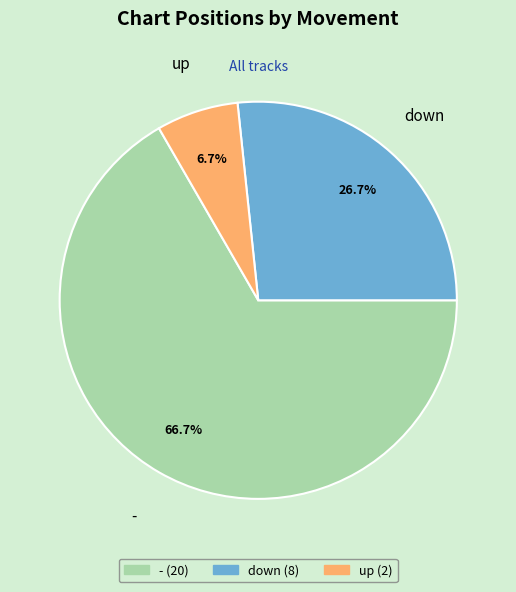

How many segments does this pie chart have?

3